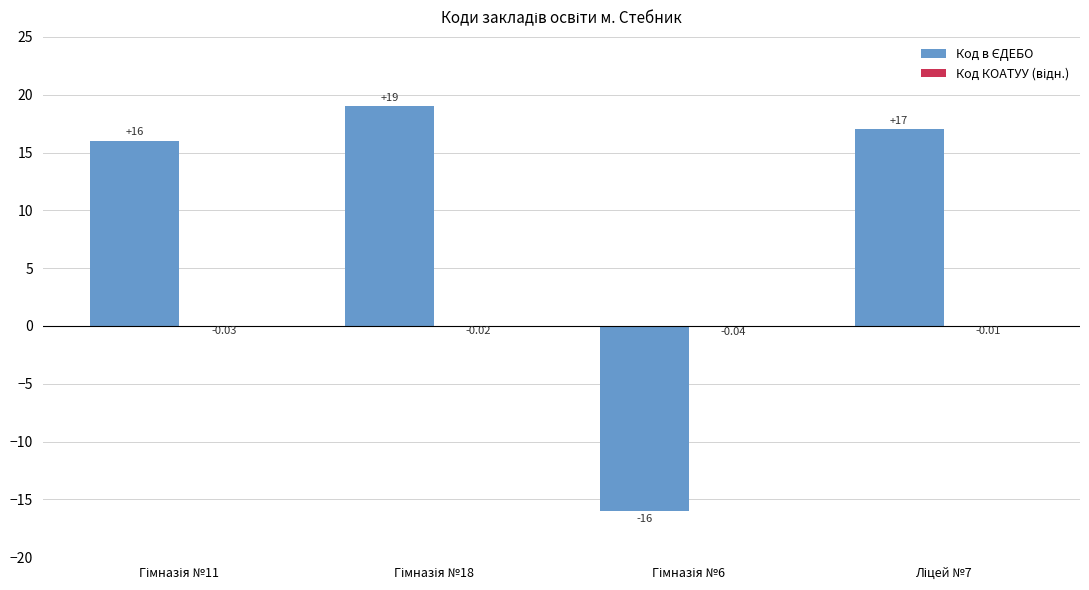

Where is Код КОАТУУ (відн.) nearest to the value 0?

Ліцей №7